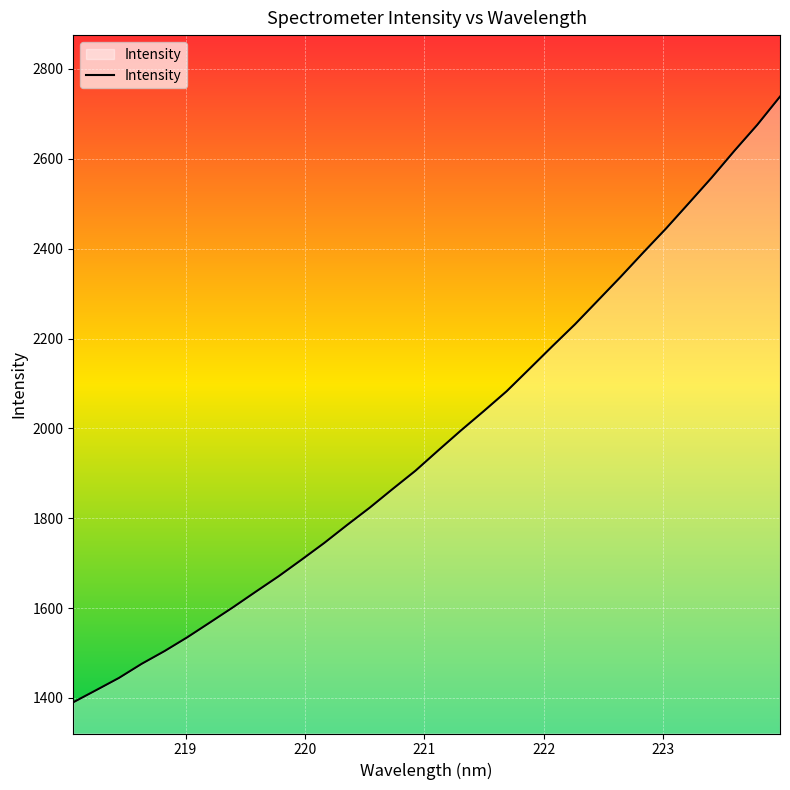

How many lines are shown in the chart?

1